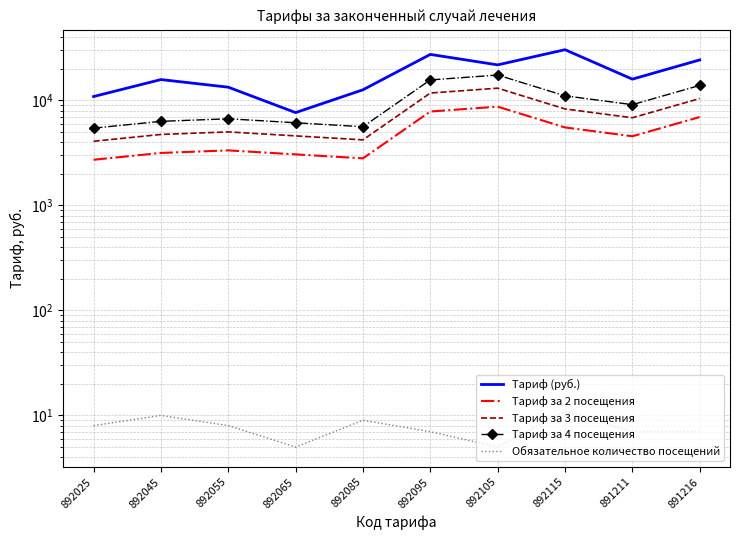

What is the lowest value of the Тариф (руб.) series?

7666.5